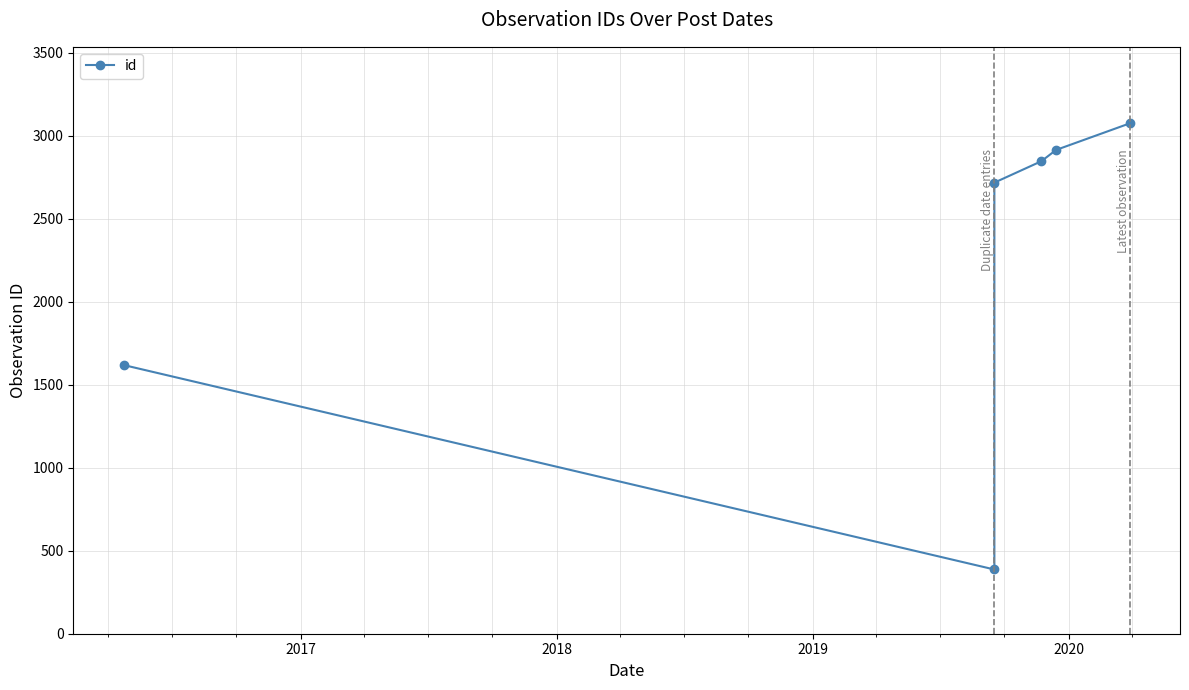

What is the sum of all values?

13561